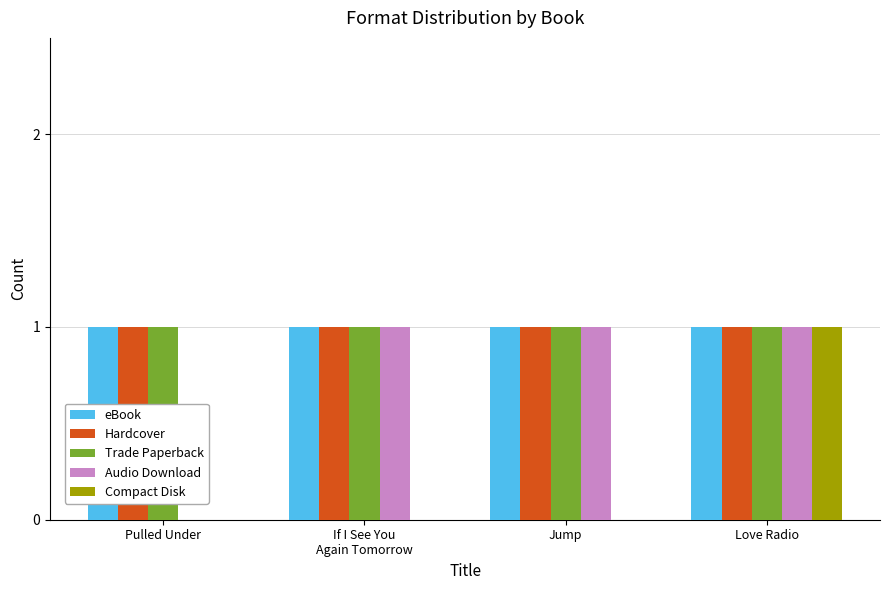

Reading right to left, list all the values displayed in this chart.

eBook: 1	1	1	1
Hardcover: 1	1	1	1
Trade Paperback: 1	1	1	1
Audio Download: 1	1	1	0
Compact Disk: 1	0	0	0